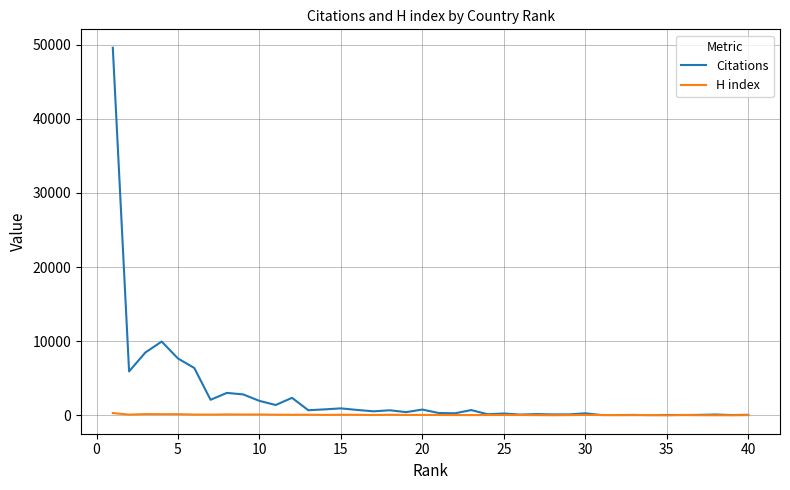

What are all the series names shown in the legend?

Citations, H index